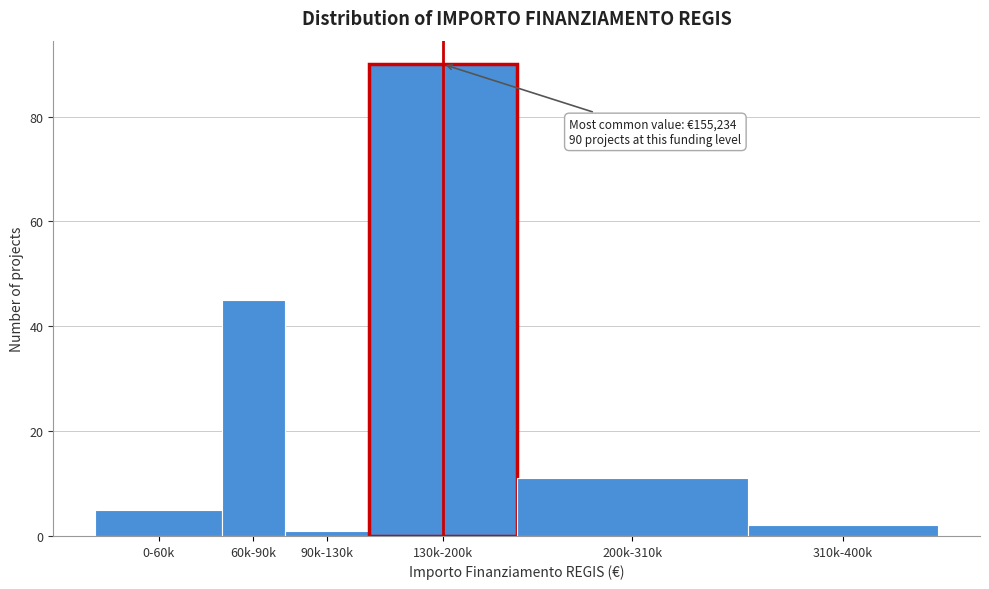

Reading left to right, list all the values displayed in this chart.

5	45	1	90	11	2